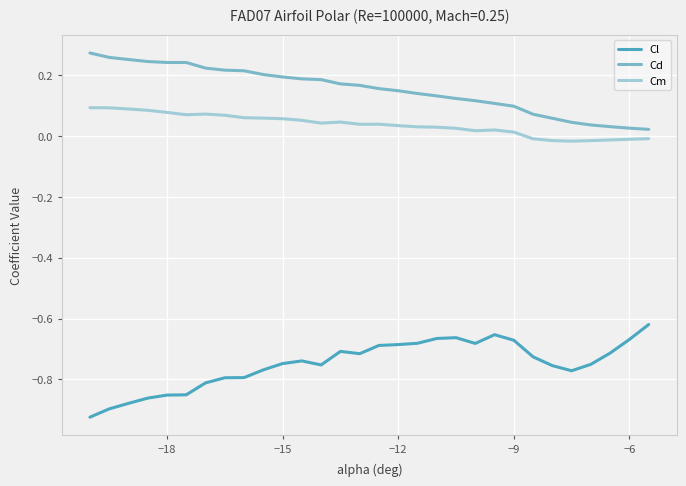

True or false: Cm and Cd intersect in this chart.

False